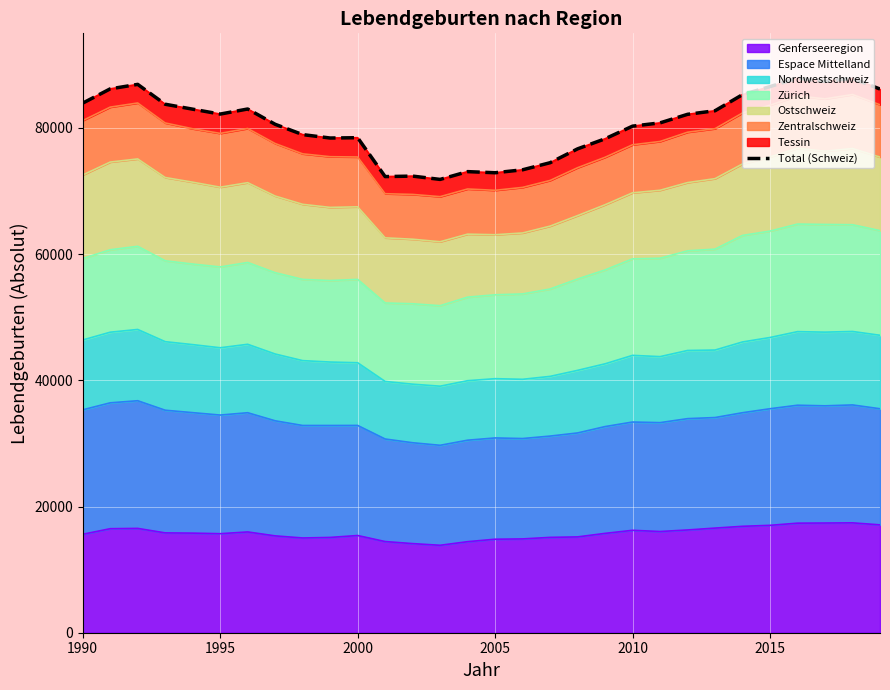

What is the minimum value for Genferseeregion?

13859